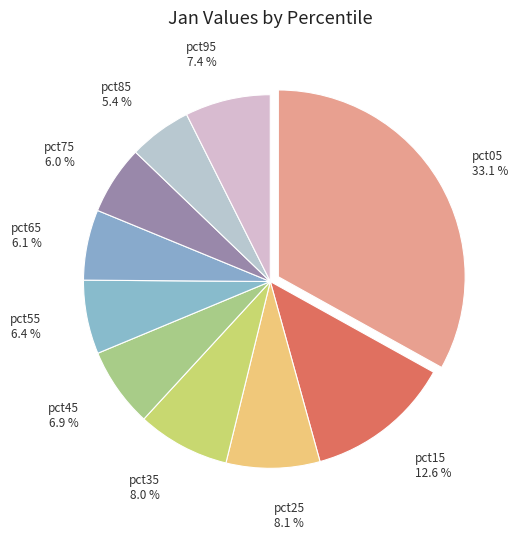

Is it true that pct95 is 7% of the pie?

True